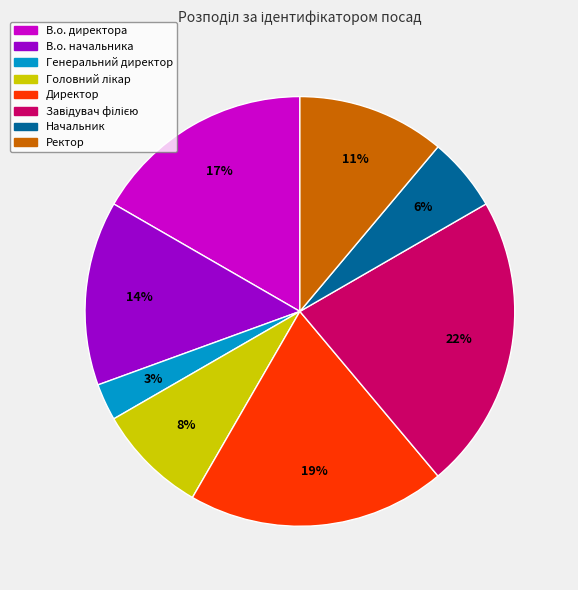

True or false: Директор accounts for 28% of the total.

False